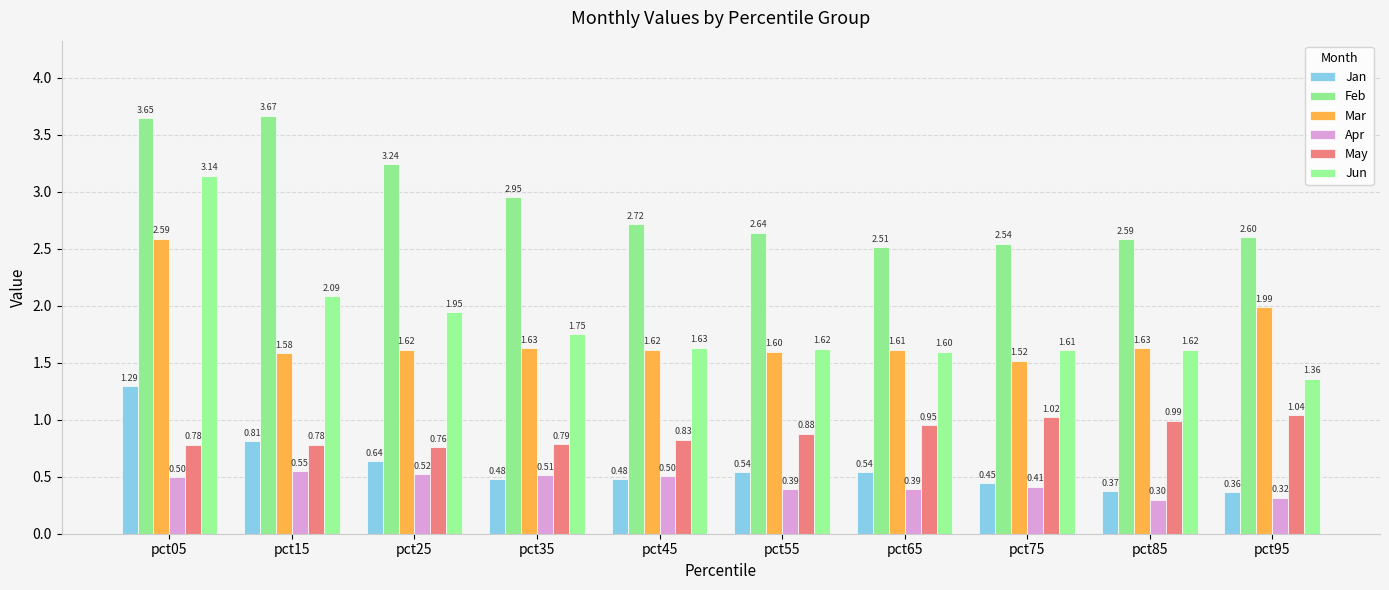

Reading left to right, extract all data points from this chart.

Jan: pct05=1.3	pct15=0.8	pct25=0.6	pct35=0.5	pct45=0.5	pct55=0.5	pct65=0.5	pct75=0.4	pct85=0.4	pct95=0.4
Feb: pct05=3.6	pct15=3.7	pct25=3.2	pct35=3.0	pct45=2.7	pct55=2.6	pct65=2.5	pct75=2.5	pct85=2.6	pct95=2.6
Mar: pct05=2.6	pct15=1.6	pct25=1.6	pct35=1.6	pct45=1.6	pct55=1.6	pct65=1.6	pct75=1.5	pct85=1.6	pct95=2.0
Apr: pct05=0.5	pct15=0.5	pct25=0.5	pct35=0.5	pct45=0.5	pct55=0.4	pct65=0.4	pct75=0.4	pct85=0.3	pct95=0.3
May: pct05=0.8	pct15=0.8	pct25=0.8	pct35=0.8	pct45=0.8	pct55=0.9	pct65=1.0	pct75=1.0	pct85=1.0	pct95=1.0
Jun: pct05=3.1	pct15=2.1	pct25=1.9	pct35=1.7	pct45=1.6	pct55=1.6	pct65=1.6	pct75=1.6	pct85=1.6	pct95=1.4